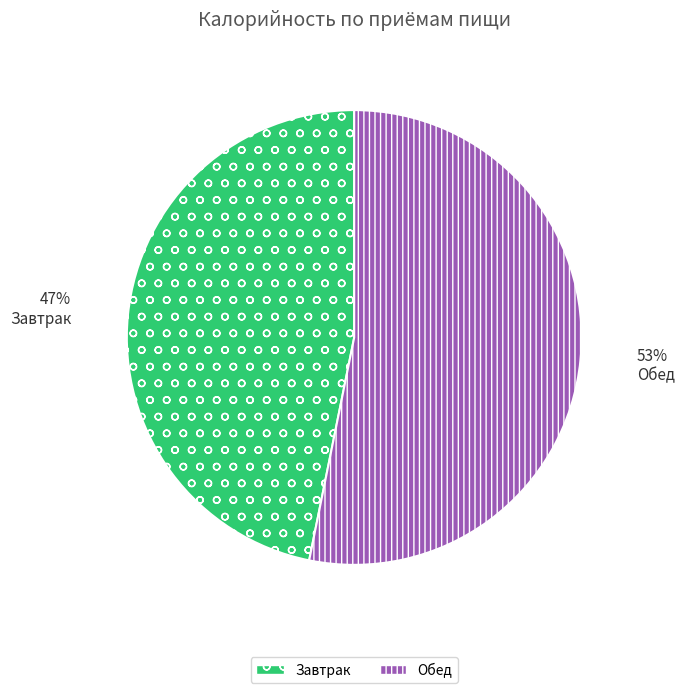

Do Завтрак and Обед together represent more than half of the pie?

Yes